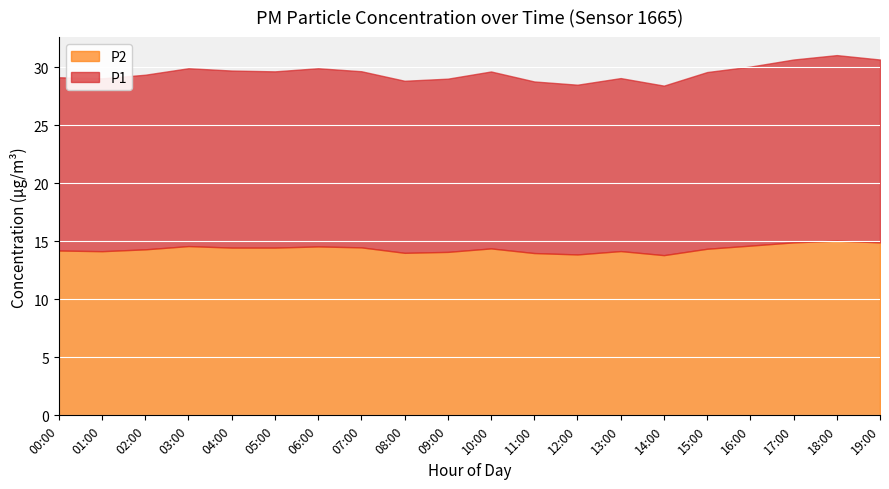

What is the minimum value for P2?

13.8